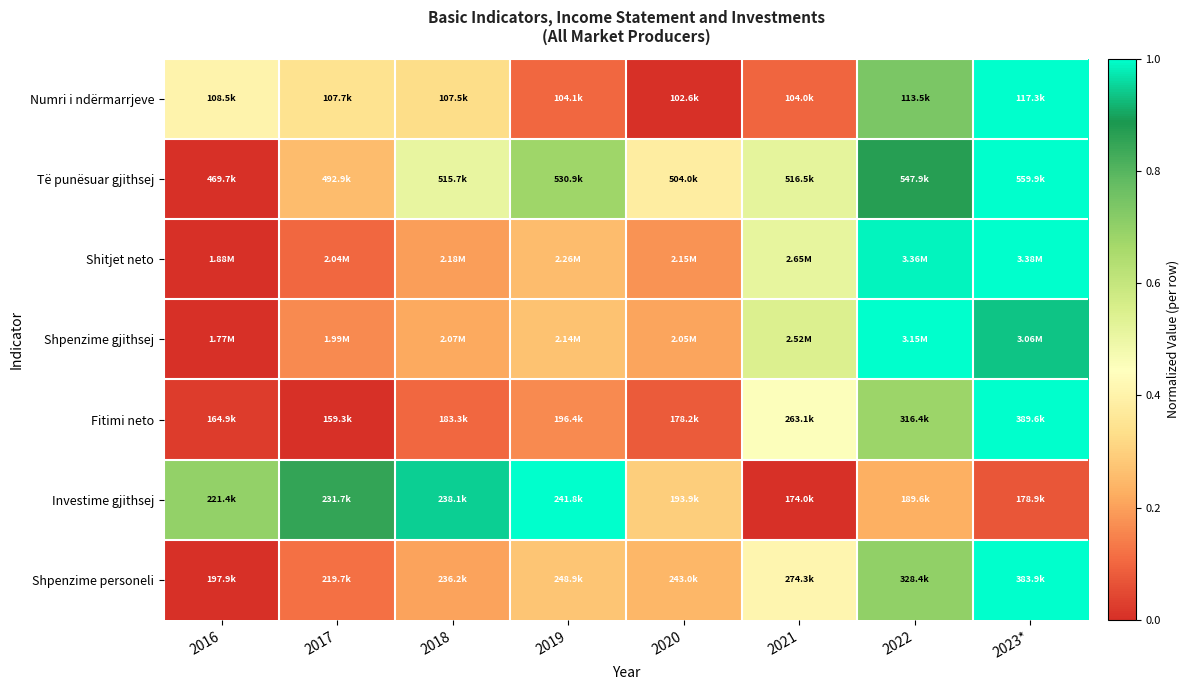

How many distinct data groups are displayed?

7